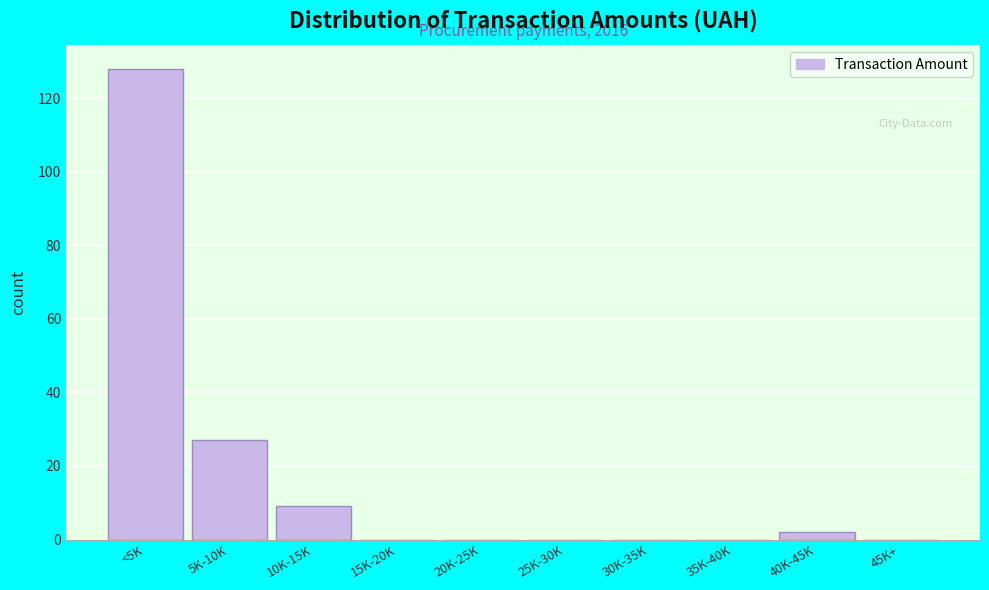

Reading right to left, extract all data points from this chart.

45K+=0	40K-45K=2	35K-40K=0	30K-35K=0	25K-30K=0	20K-25K=0	15K-20K=0	10K-15K=9	5K-10K=27	<5K=128